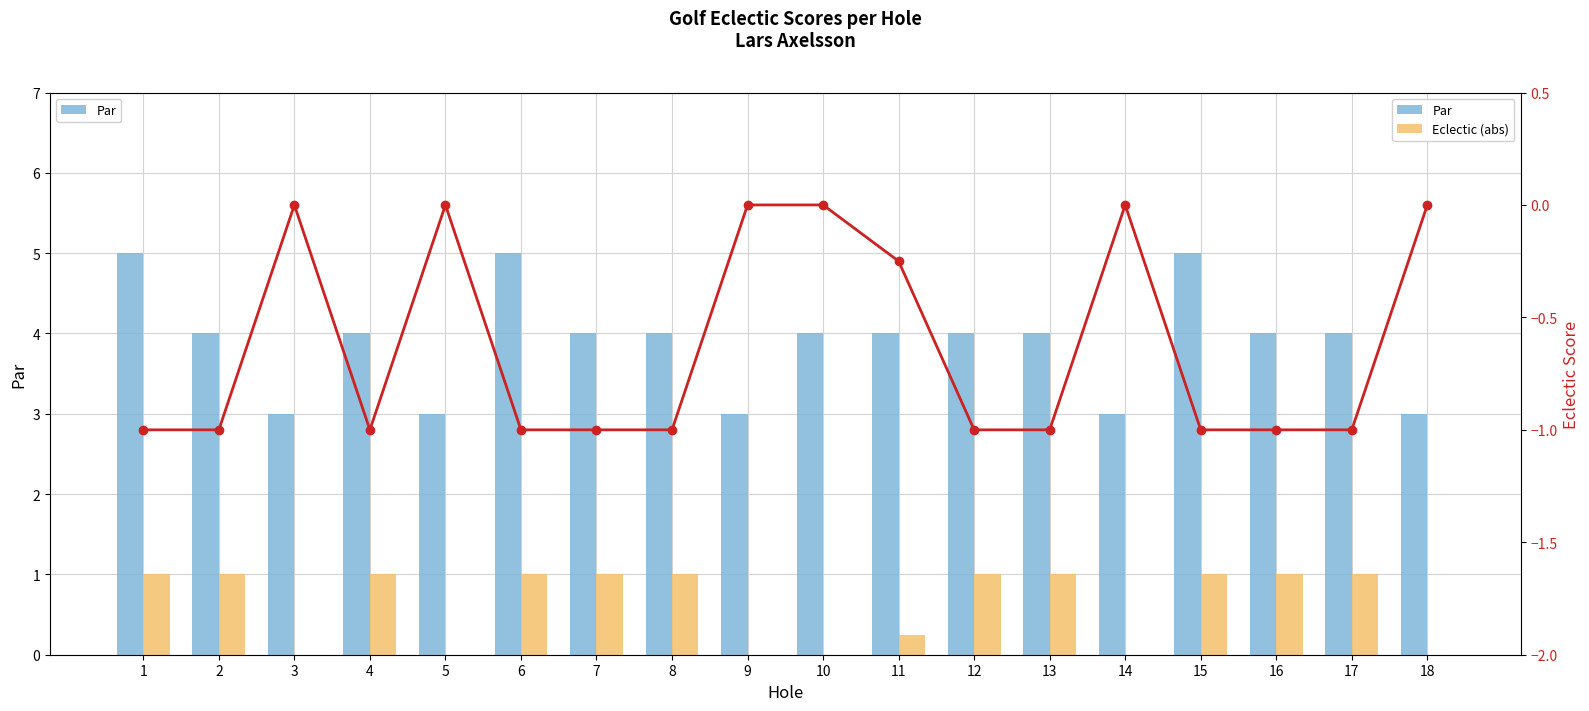

Rank the categories by Eclectic Score value from lowest to highest.

1, 2, 4, 6, 7, 8, 12, 13, 15, 16, 17, 11, 3, 5, 9, 10, 14, 18